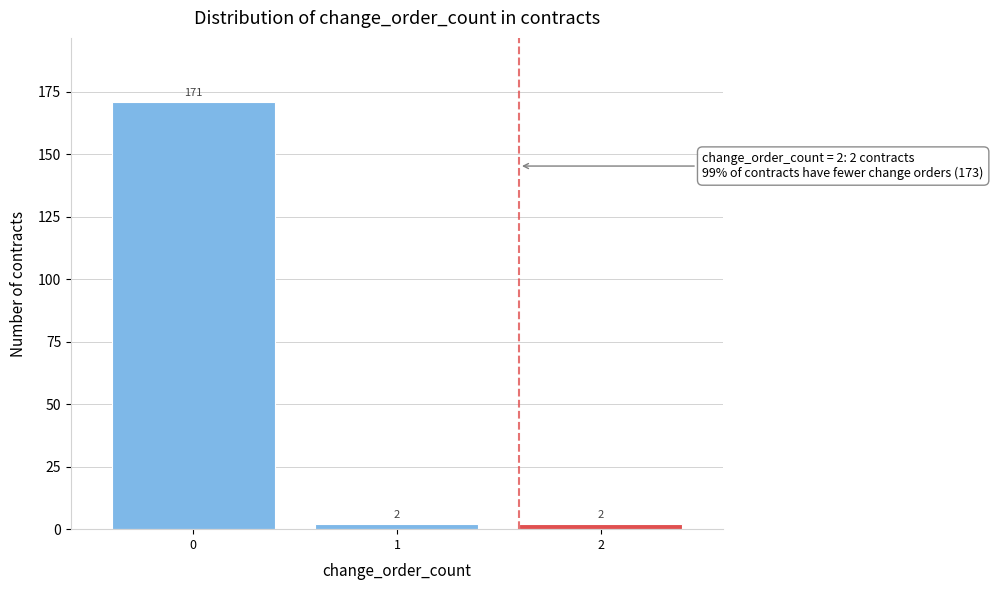

Reading right to left, transcribe all the data shown in this chart.

2	2	171